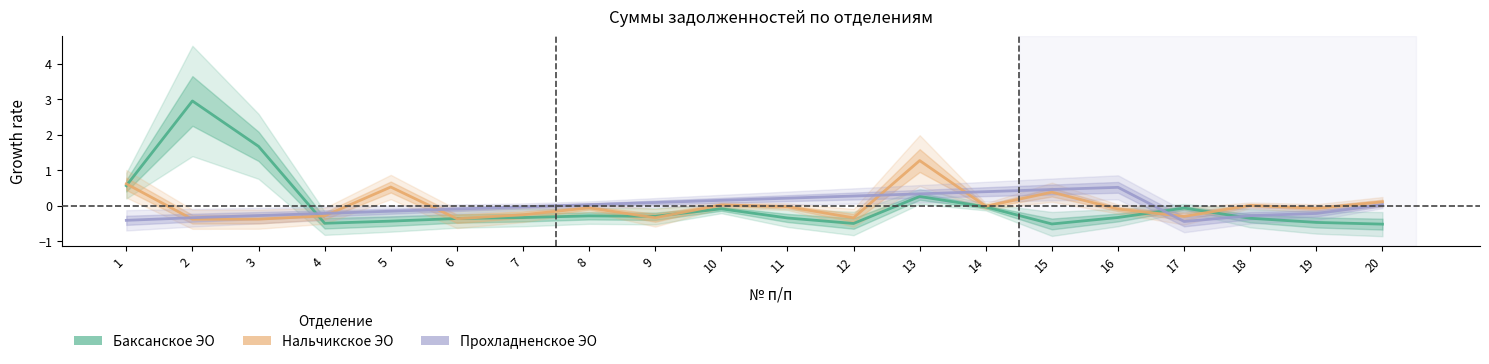

Which series has the largest total across all categories?

Нальчикское ЭО